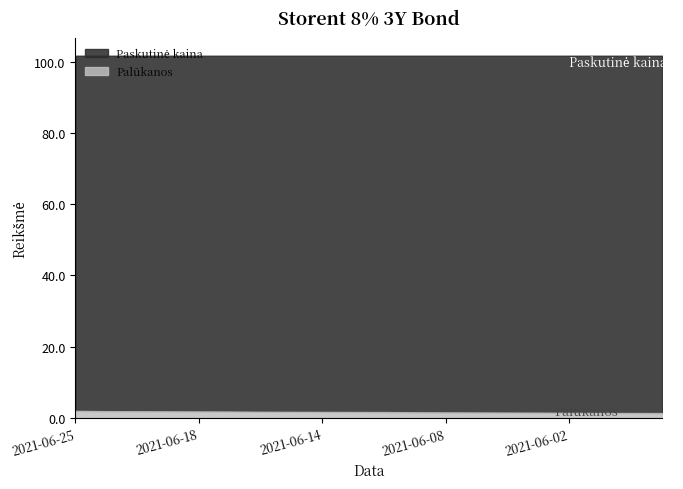

At which category is the sum across all series the highest?

2021-06-25